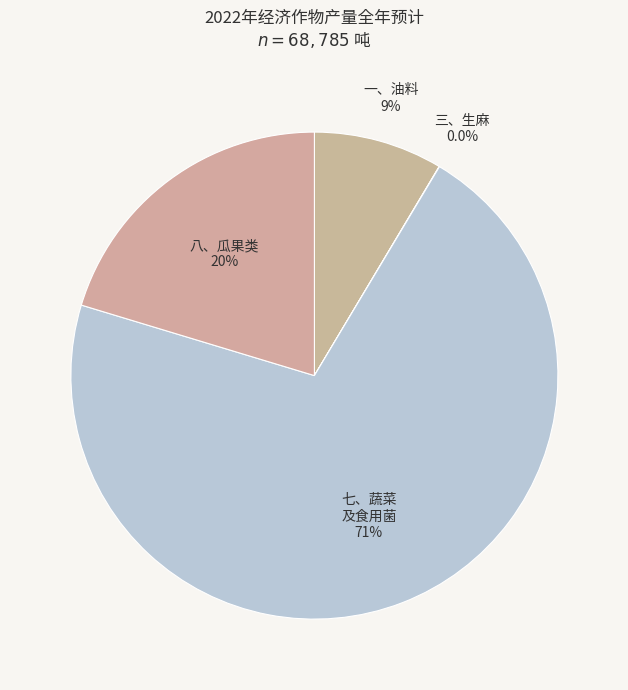

Which slice is the largest?

七、蔬菜 及食用菌